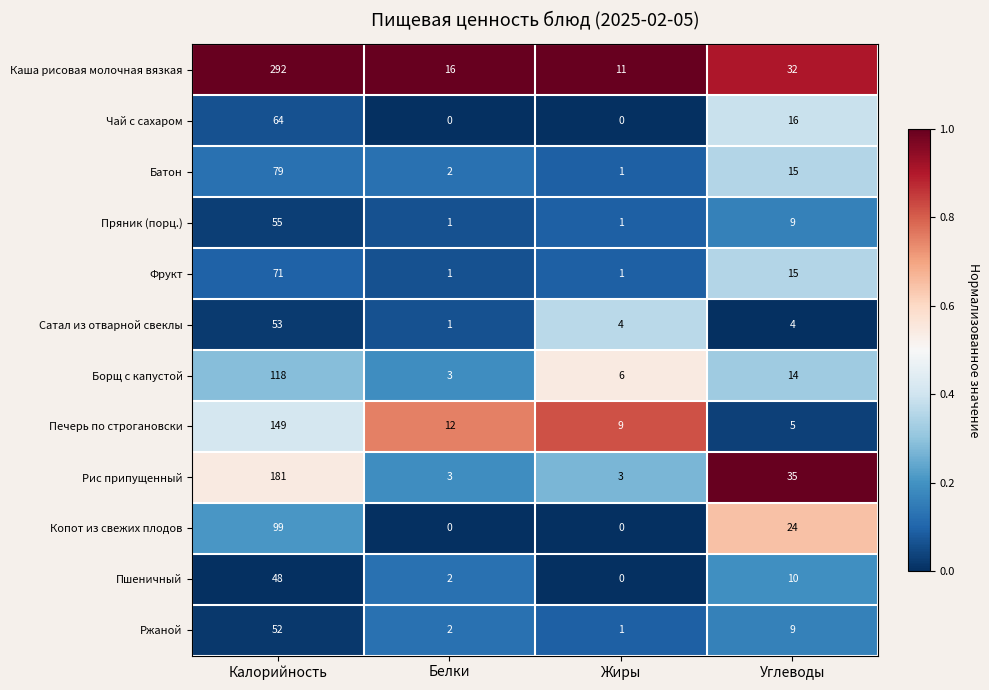

True or false: Пряник (порц.) has a value of 1 at Жиры.

True